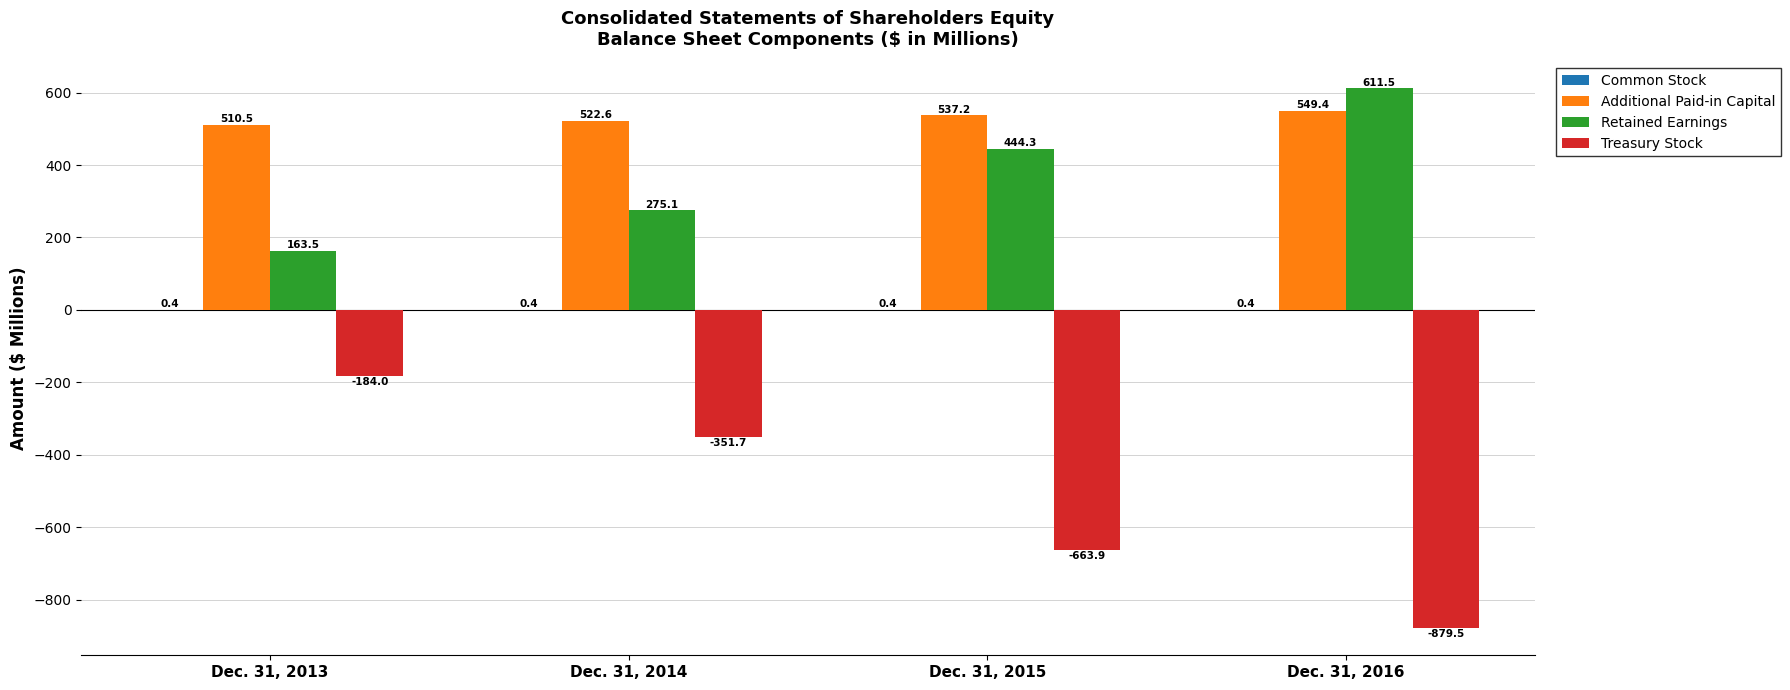

How many distinct data groups are displayed?

4